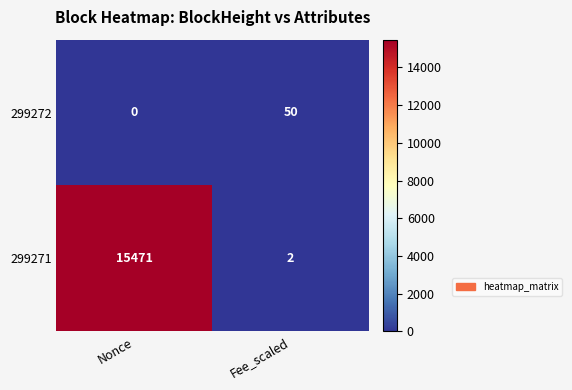

What is the sum of the 299272 values at Fee_scaled and Nonce?

50